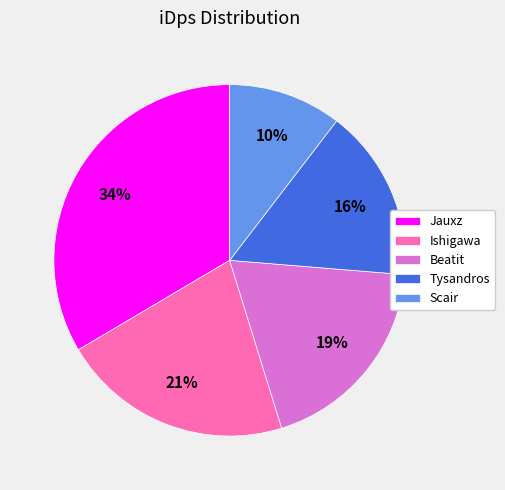

What is the smallest slice in the pie chart?

Scair